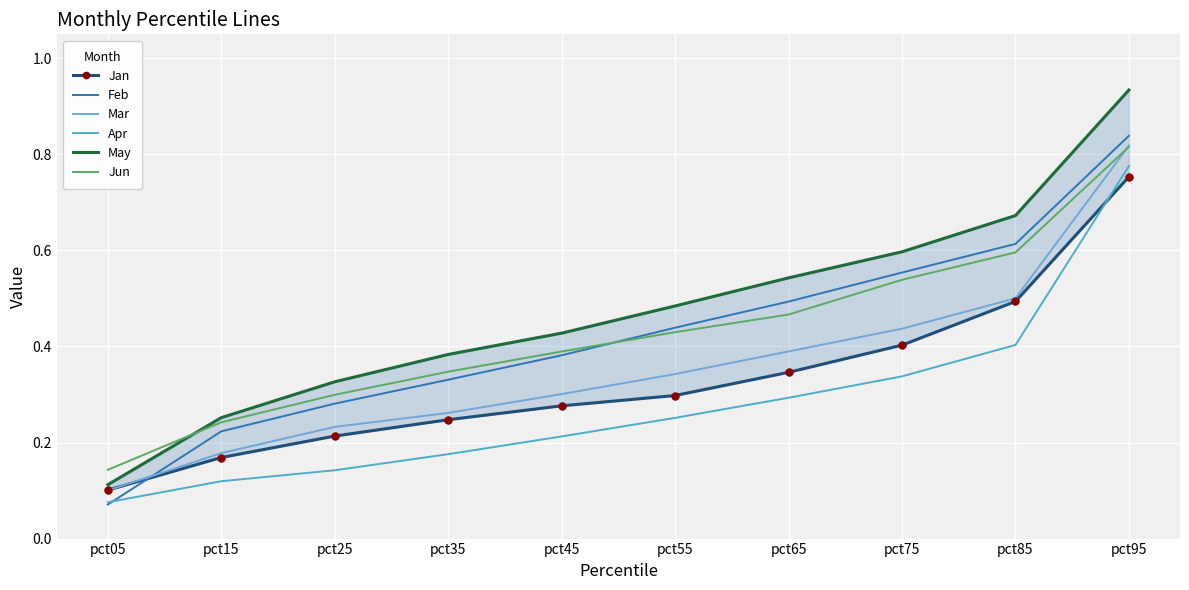

True or false: Jan and May cross at least once.

False